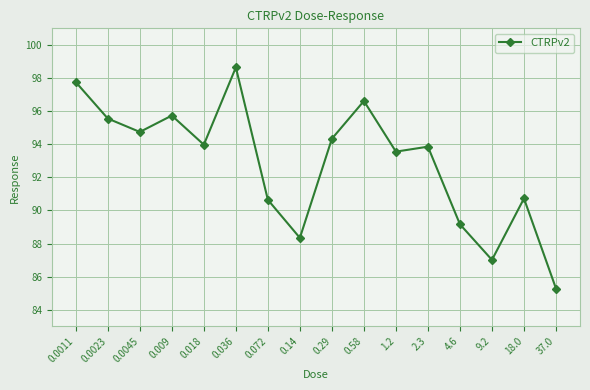

Approximately how many times larger is the value at 4.6 compared to 37.0?

1.0